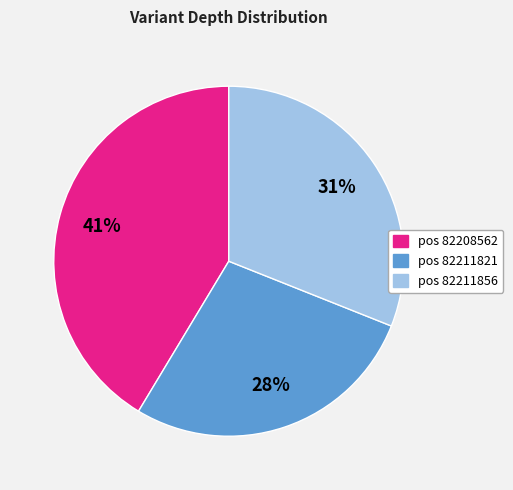

How many slices are in this pie chart?

3